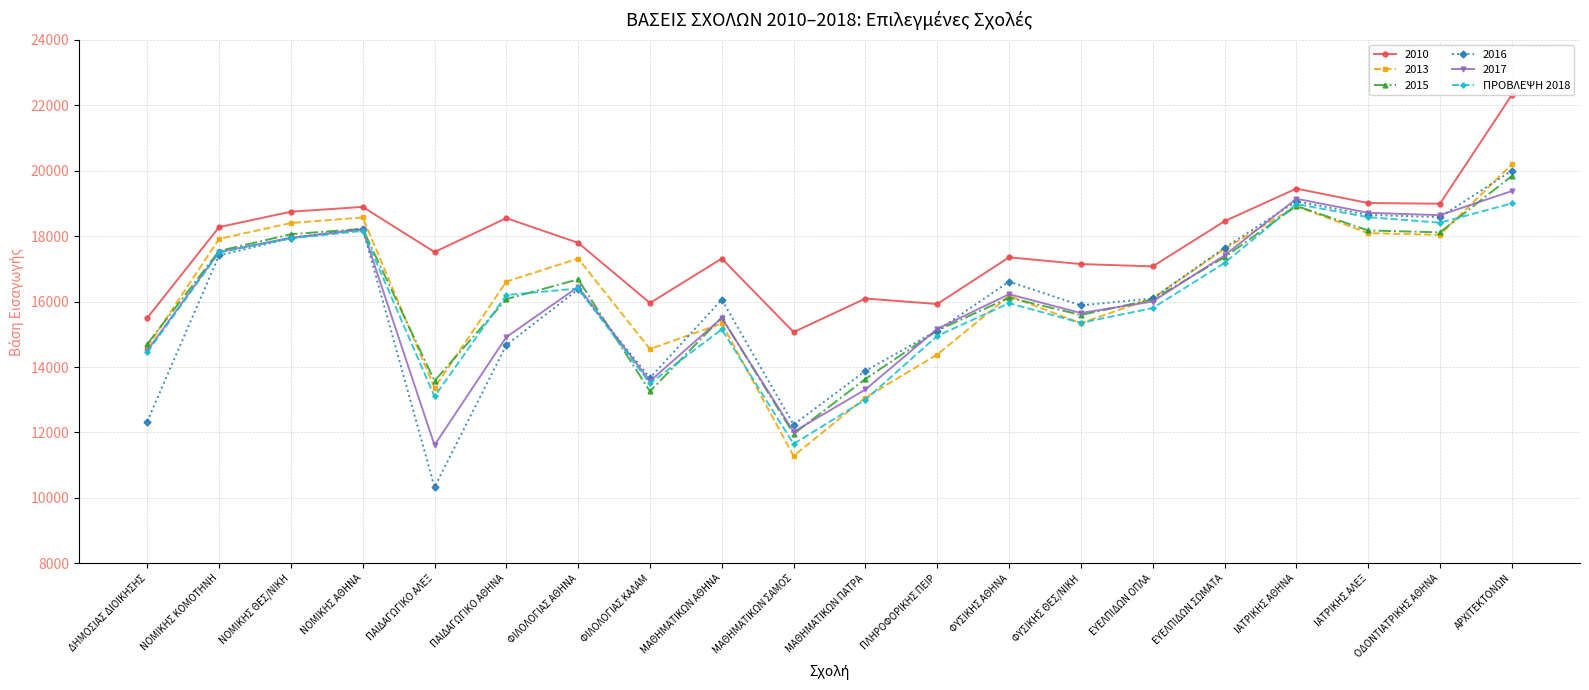

Where is the first local minimum for 2017?

ΠΑΙΔΑΓΩΓΙΚΟ ΑΛΕΞ